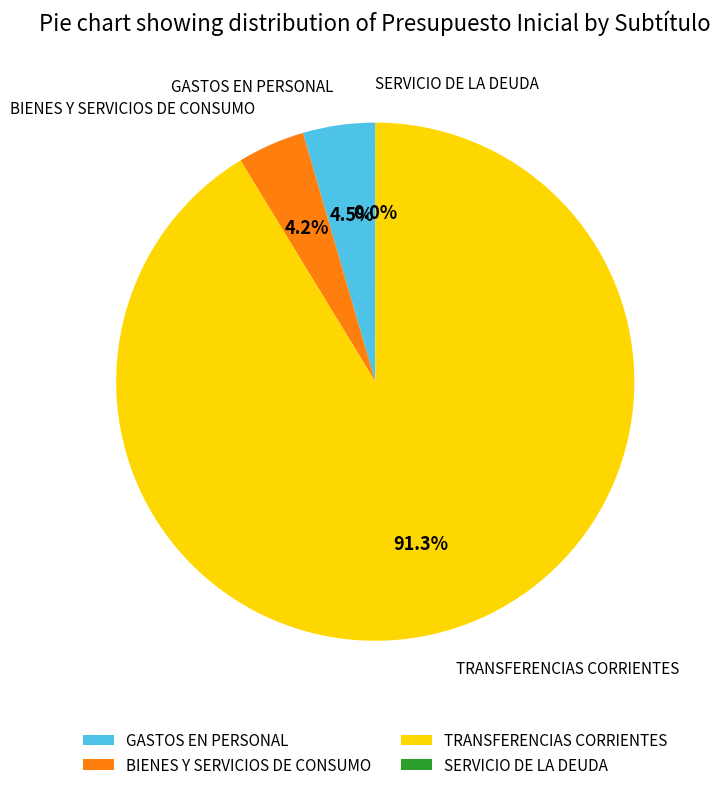

To the nearest percent, what percentage of the pie is BIENES Y SERVICIOS DE CONSUMO?

4%